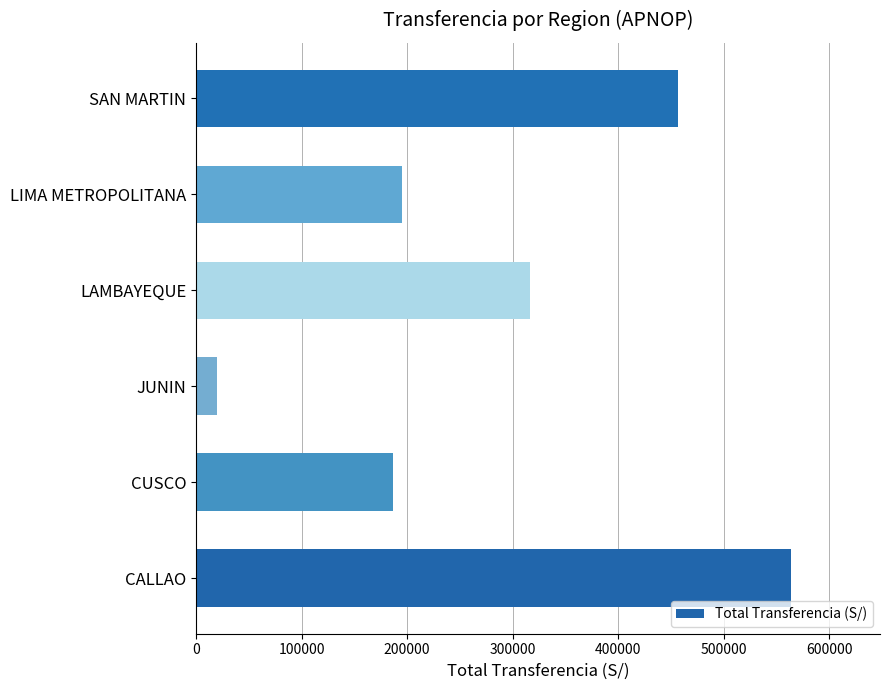

The chart shows a value of 55159 at LIMA METROPOLITANA. True or false?

False